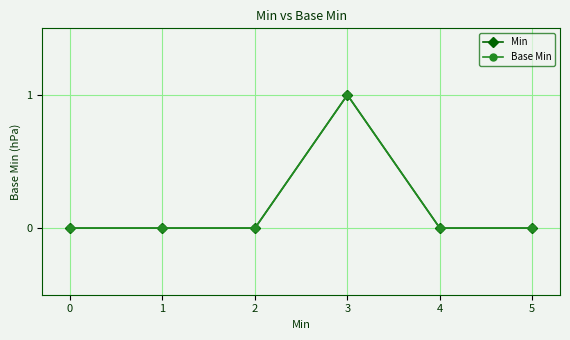

What is the approximate value of Base Min at 3?

1